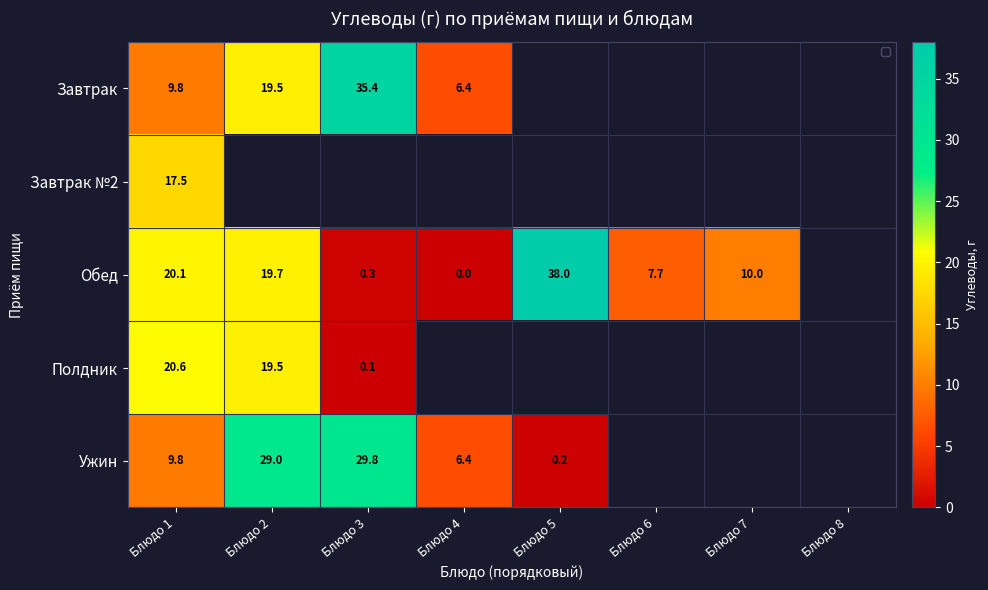

Between Блюдо 8 and Блюдо 5, which is larger?

Блюдо 5